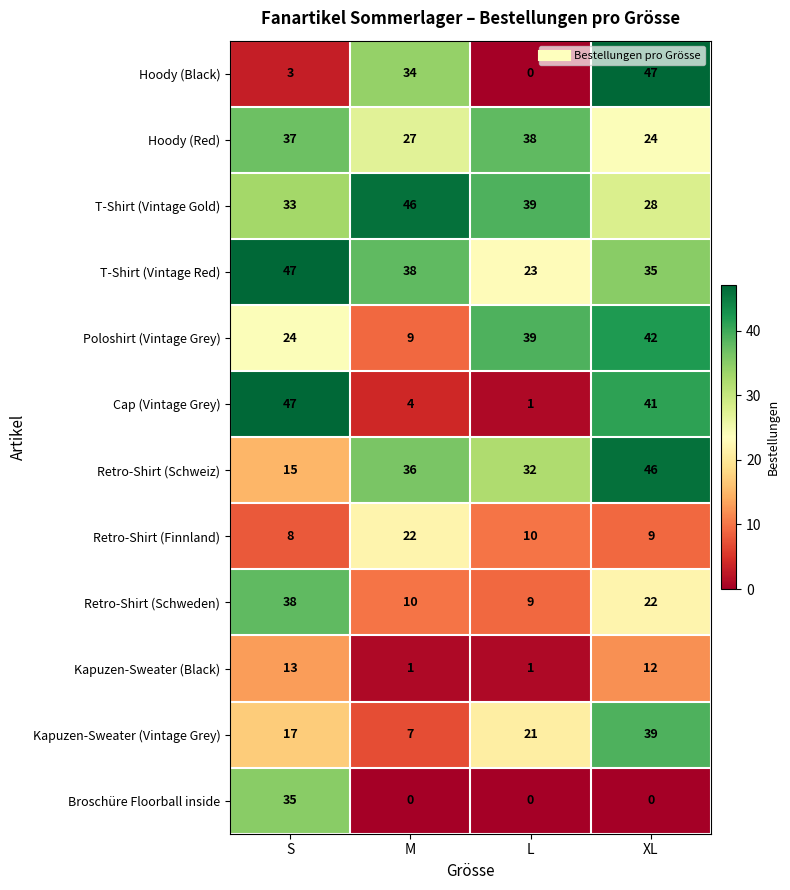

What is the difference between the maximum and minimum values in the Kapuzen-Sweater (Black) series?

12